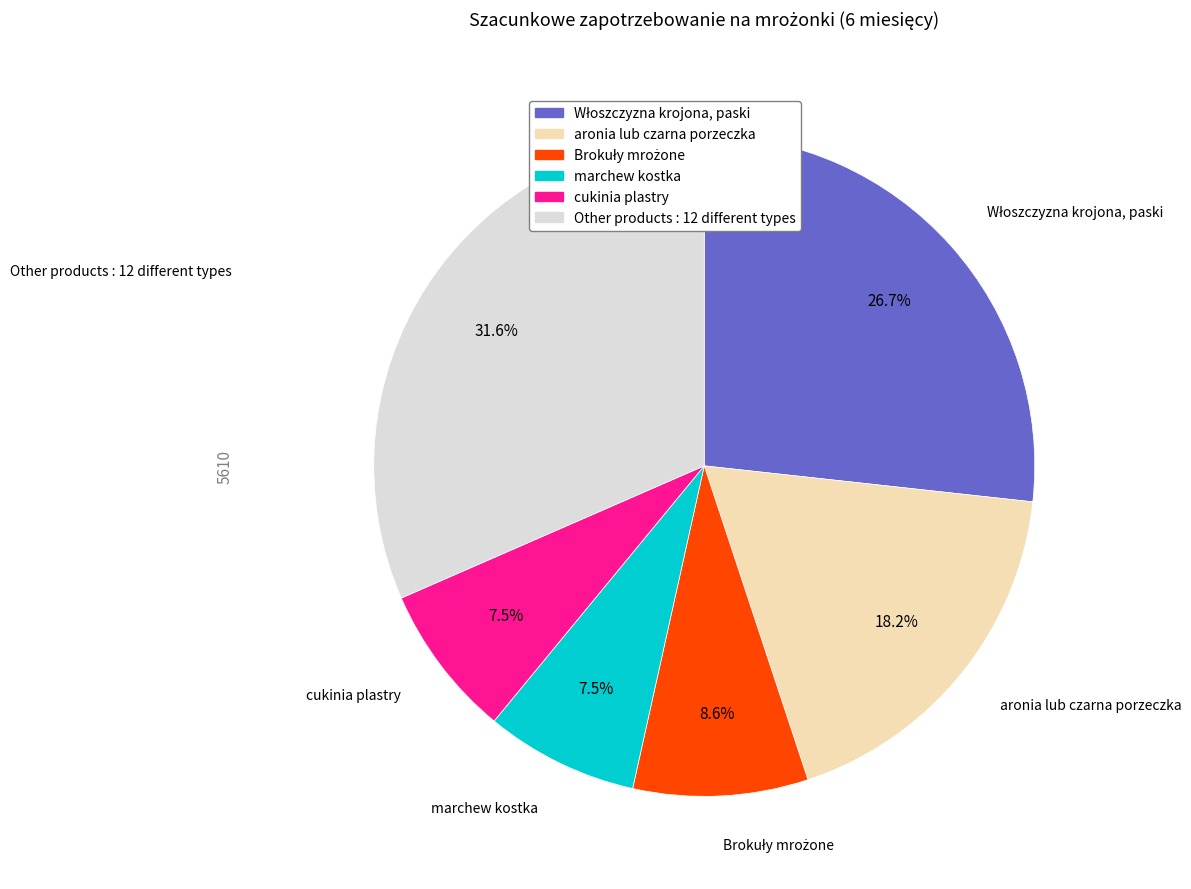

Does any single category account for the majority?

No